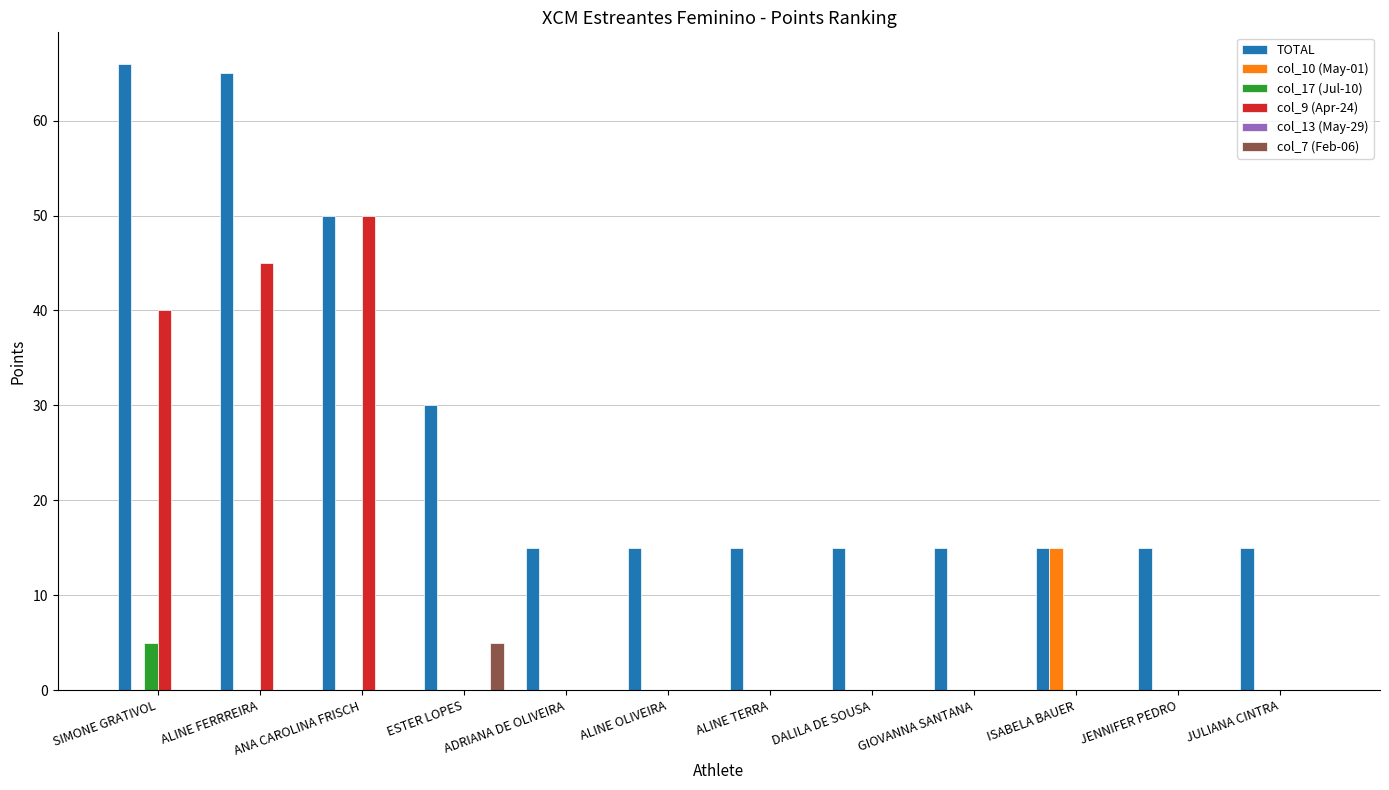

Which series has the largest total across all categories?

TOTAL